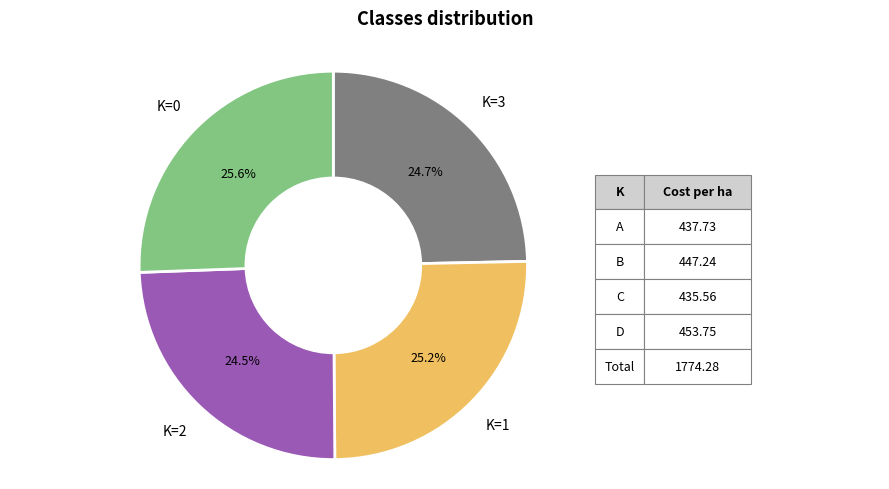

Does any single category account for the majority?

No